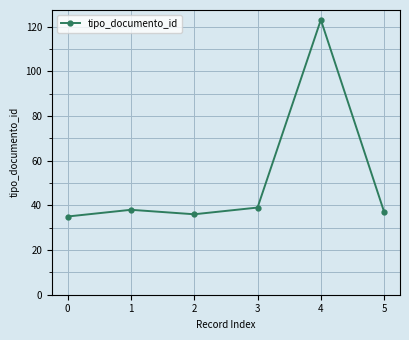

What is the average value?

51